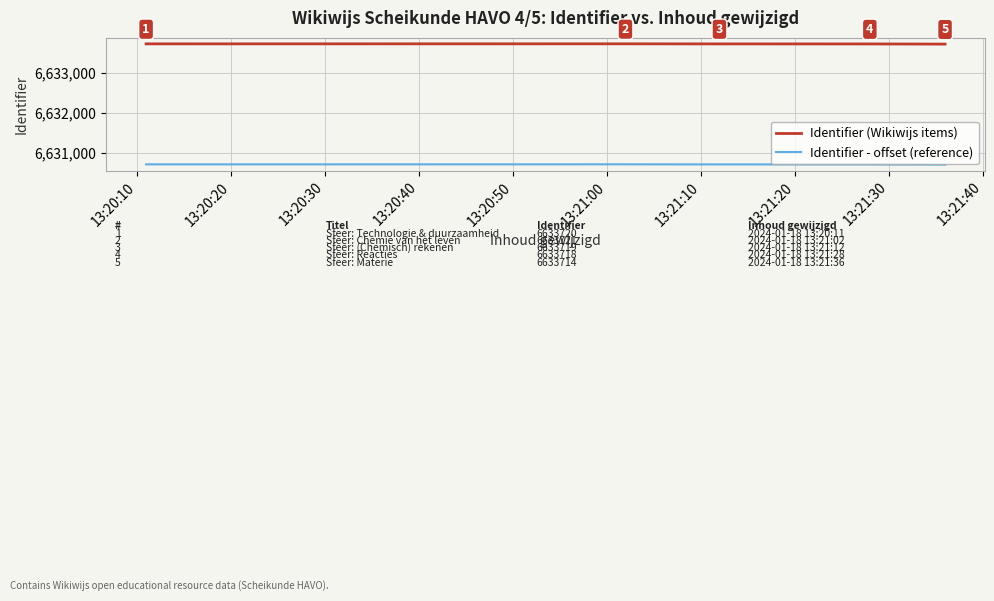

How many values in the Identifier (Wikiwijs items) series are below 6633719?

2